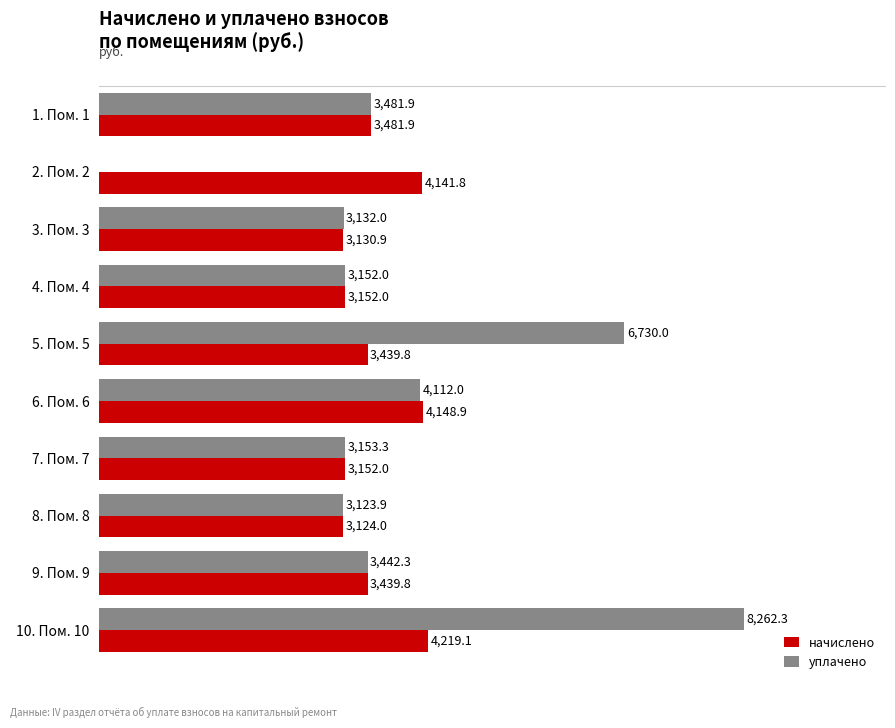

Which category has the highest value in the уплачено series?

10. Пом. 10